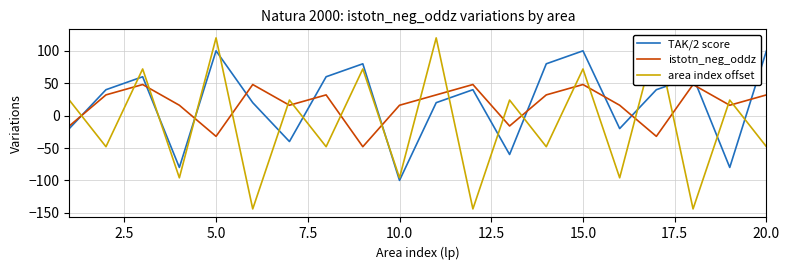

True or false: TAK/2 score has a value of -100 at 10.0.

True